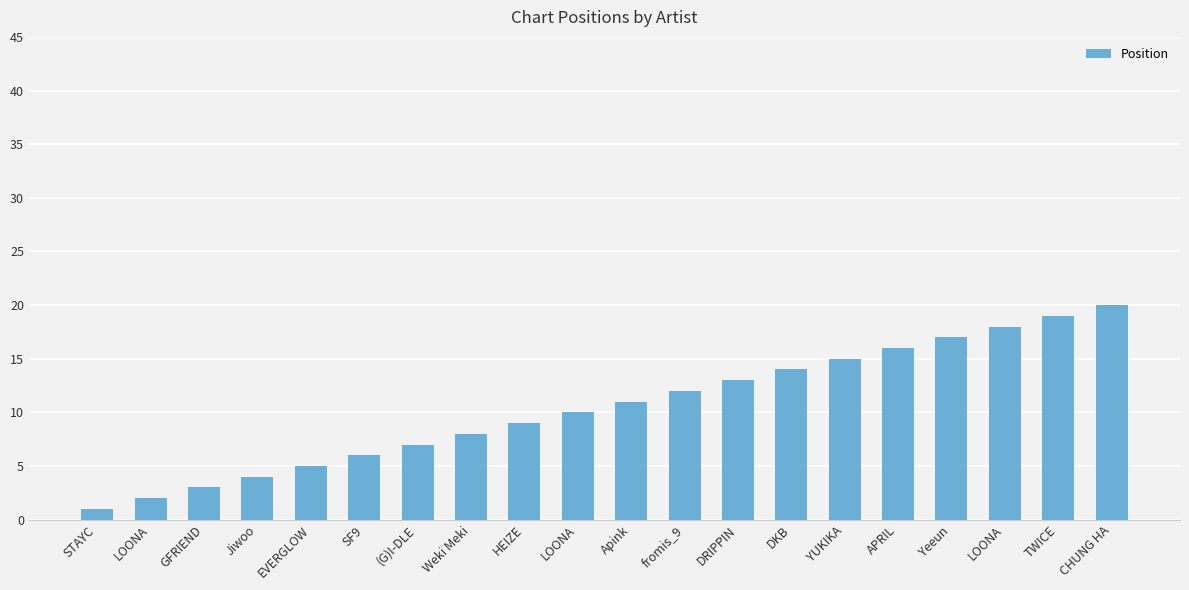

What is the sum of the values at GFRIEND and SF9?

9